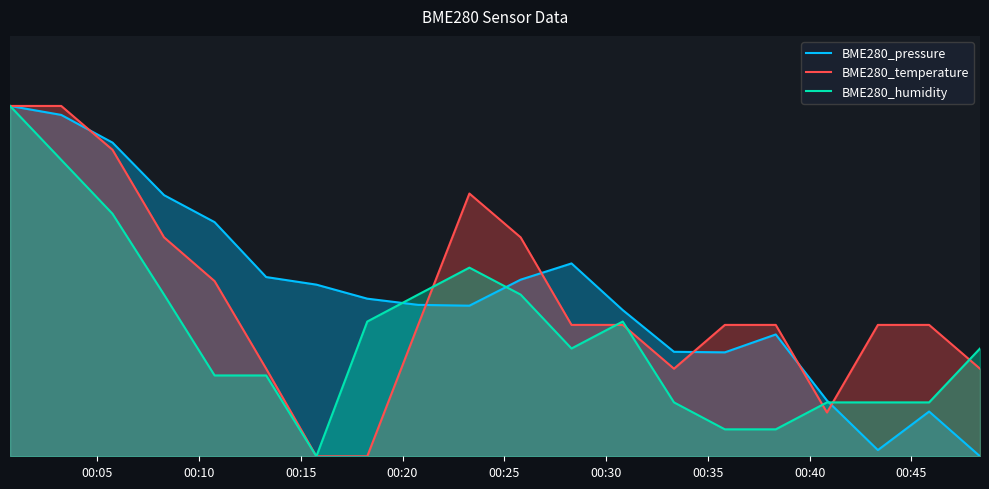

What are all the series names shown in the legend?

BME280_pressure, BME280_temperature, BME280_humidity